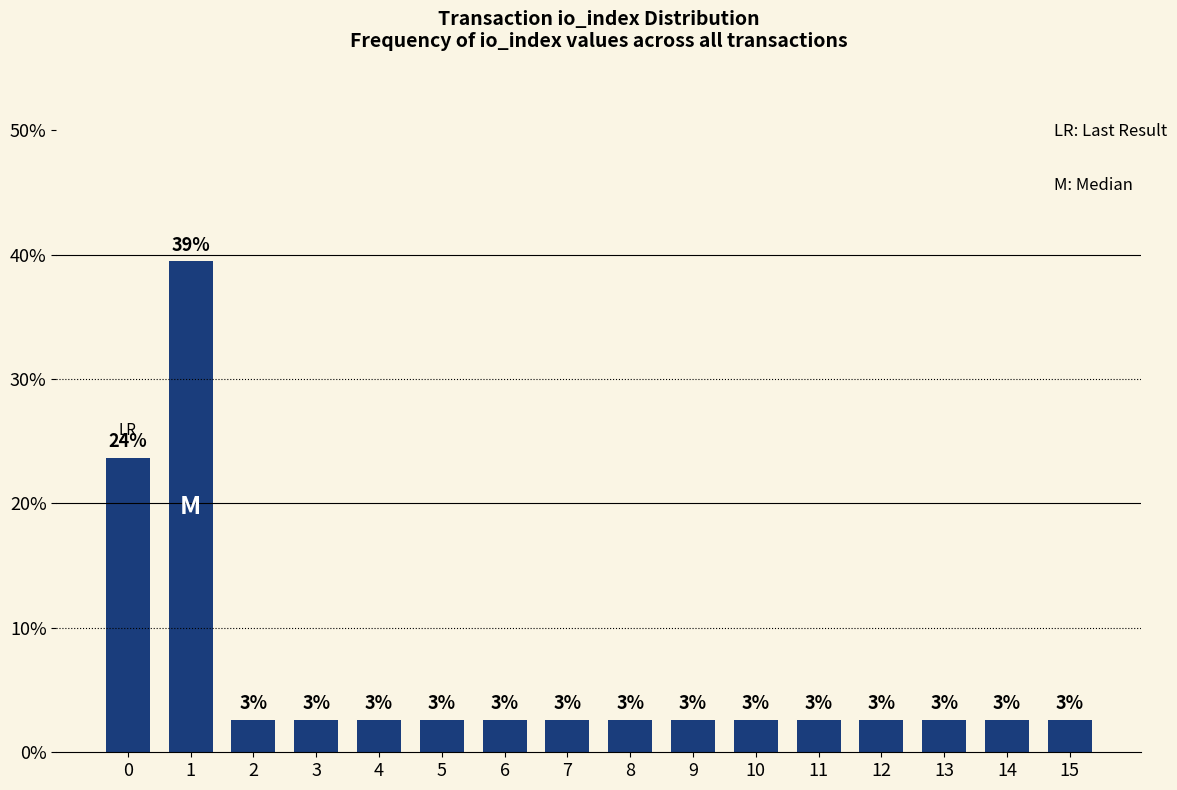

What is the ratio of the value at 1 to the value at 2?

15.0